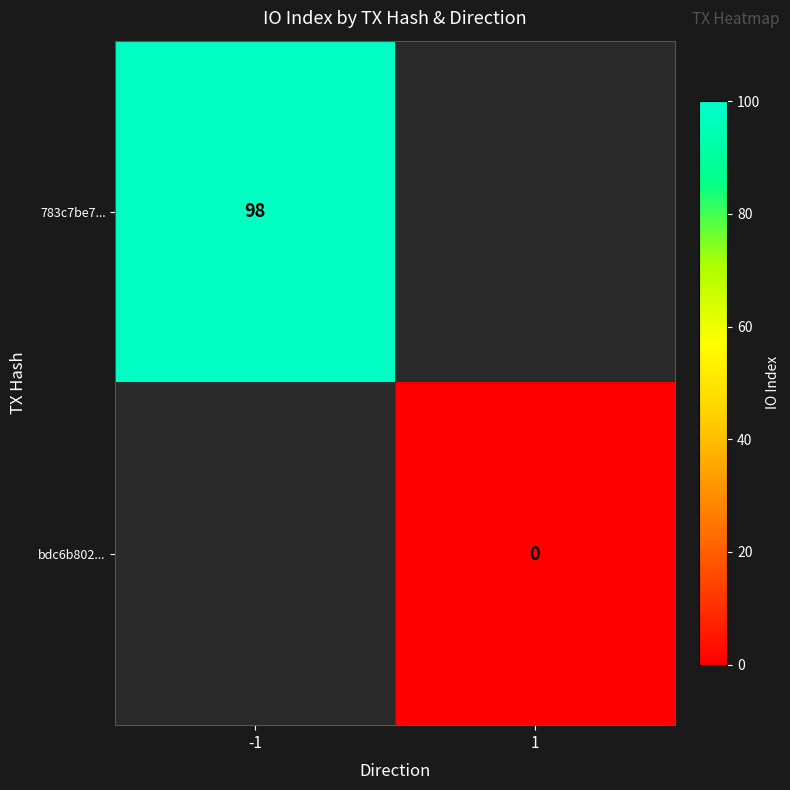

At how many categories does at least one series exceed 52?

1